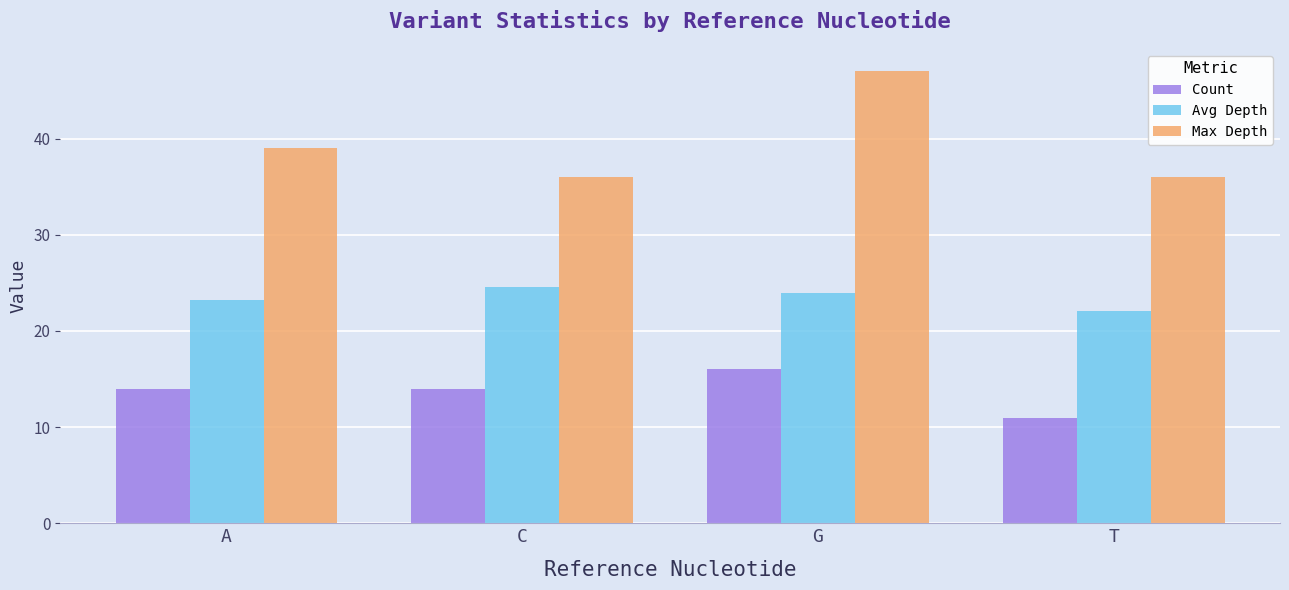

What value does the Max Depth series have at G?

47.0